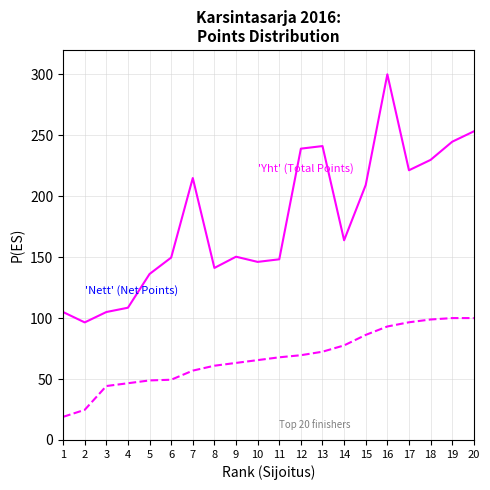

Which series has the largest range (max minus min)?

Yht (Total Points)